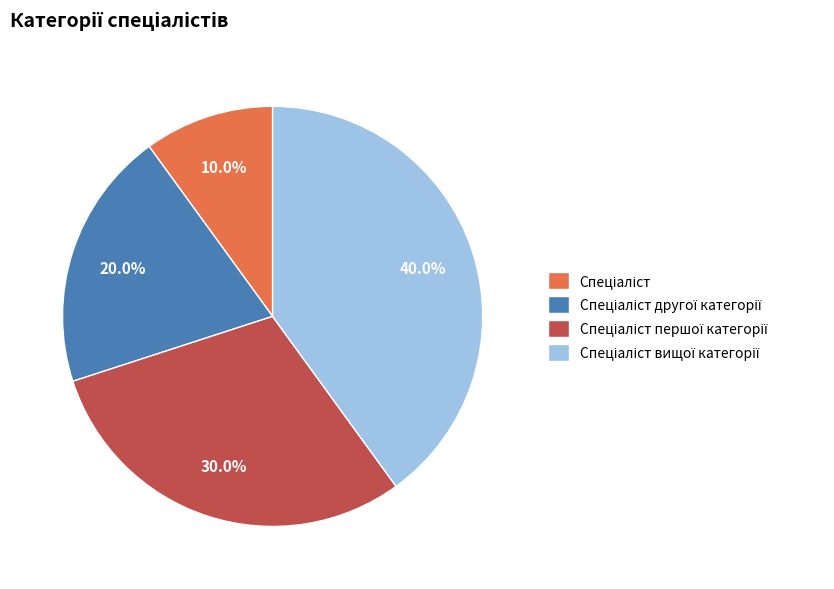

Is there any slice that represents more than half of the pie?

No